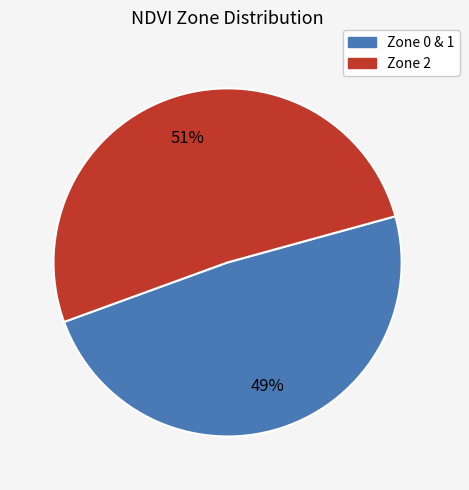

Is there any slice that represents more than half of the pie?

Yes